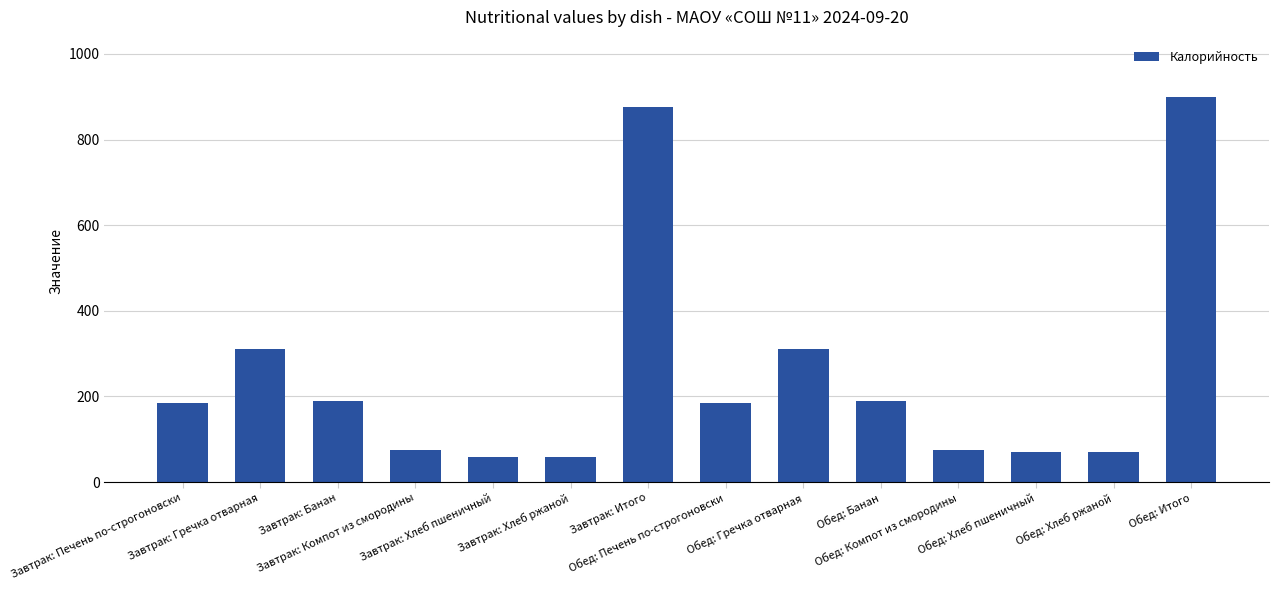

What is the difference between the second highest and second lowest values?

816.8